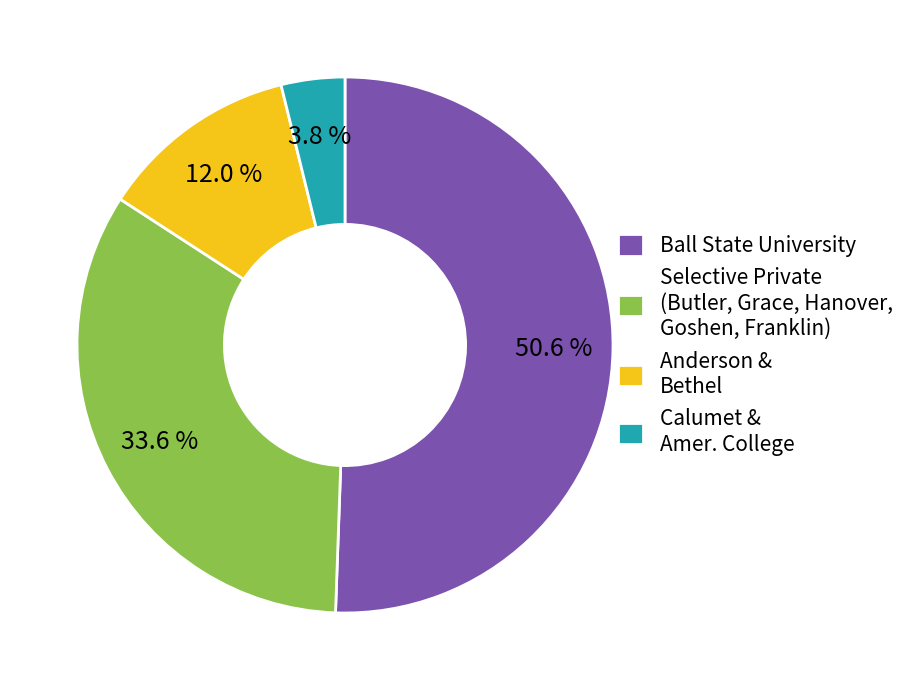

To the nearest percent, what is the average slice percentage?

25%